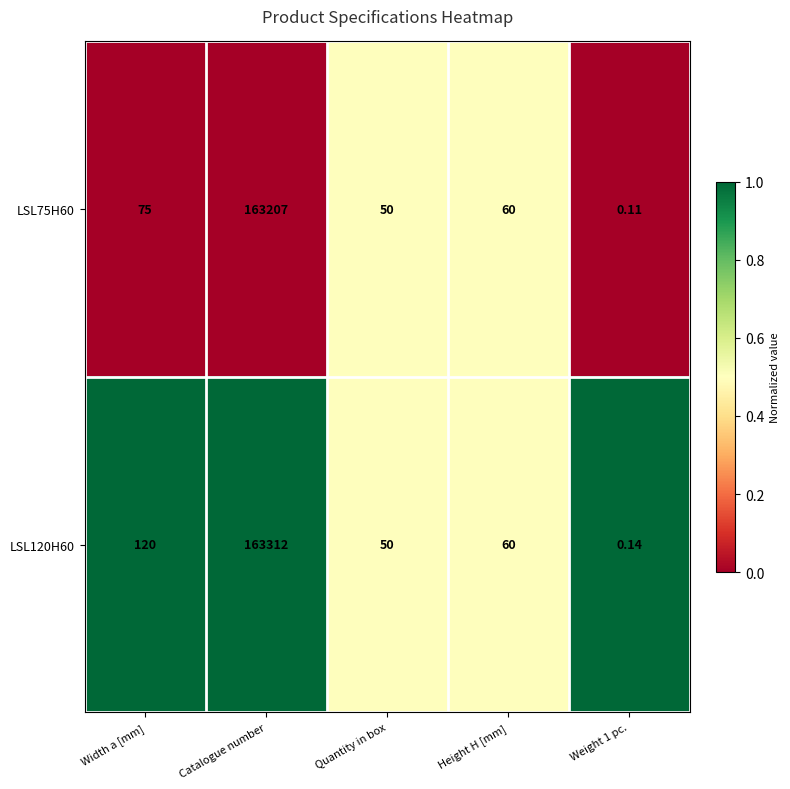

Where is LSL120H60 nearest to the value 81656?

Width a [mm]